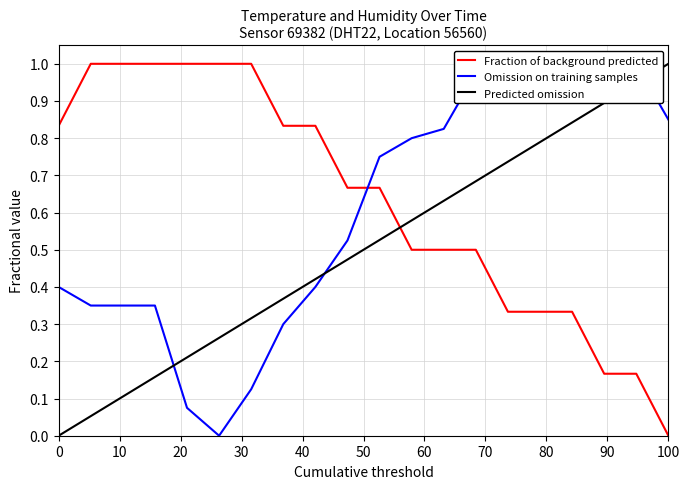

How many lines are shown in the chart?

3